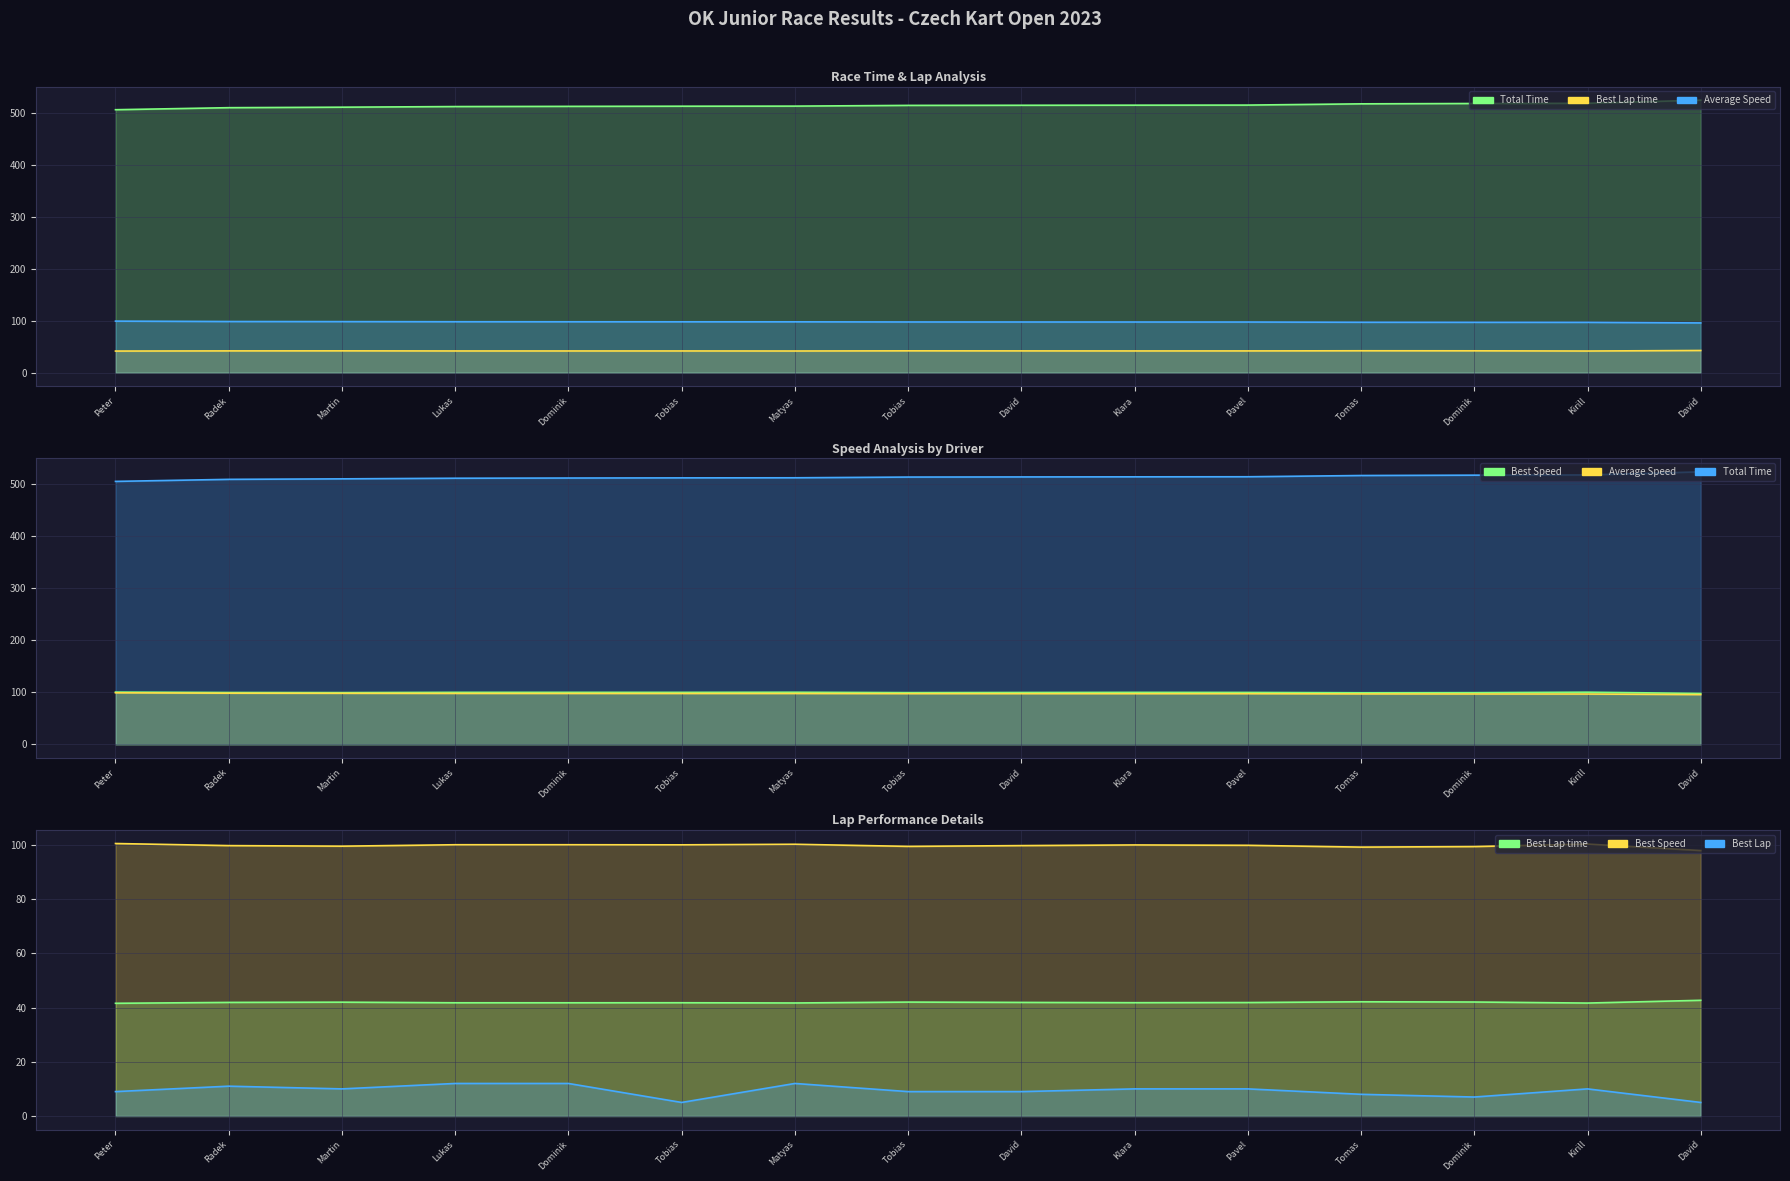

Which series has the widest spread of values?

Total Time